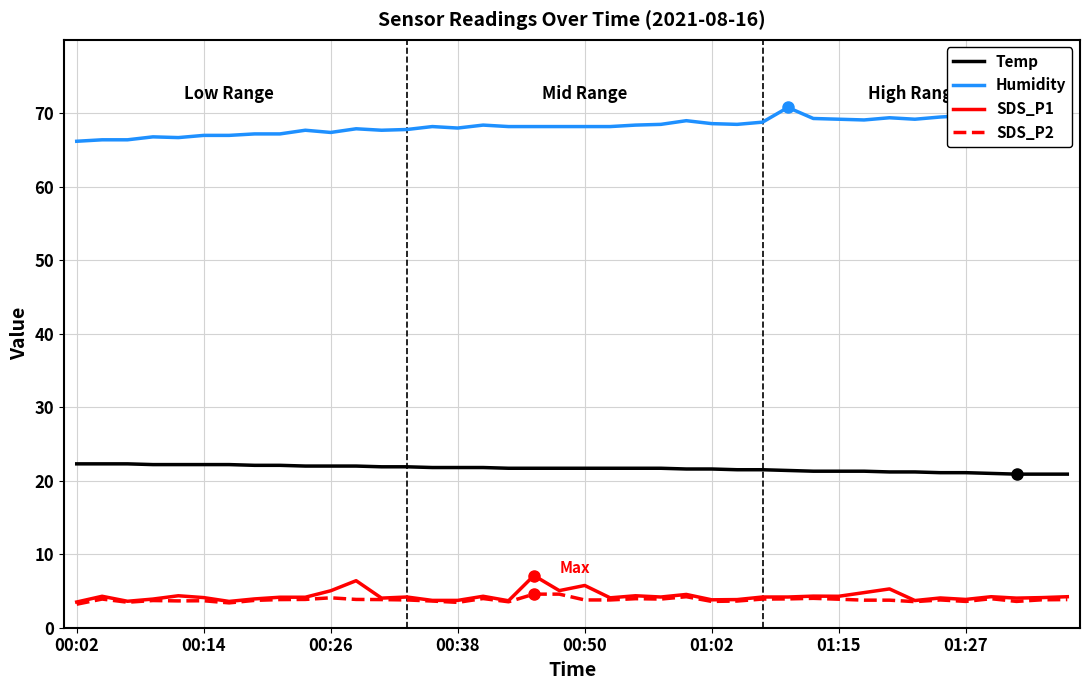

Which series has the largest total across all categories?

Humidity